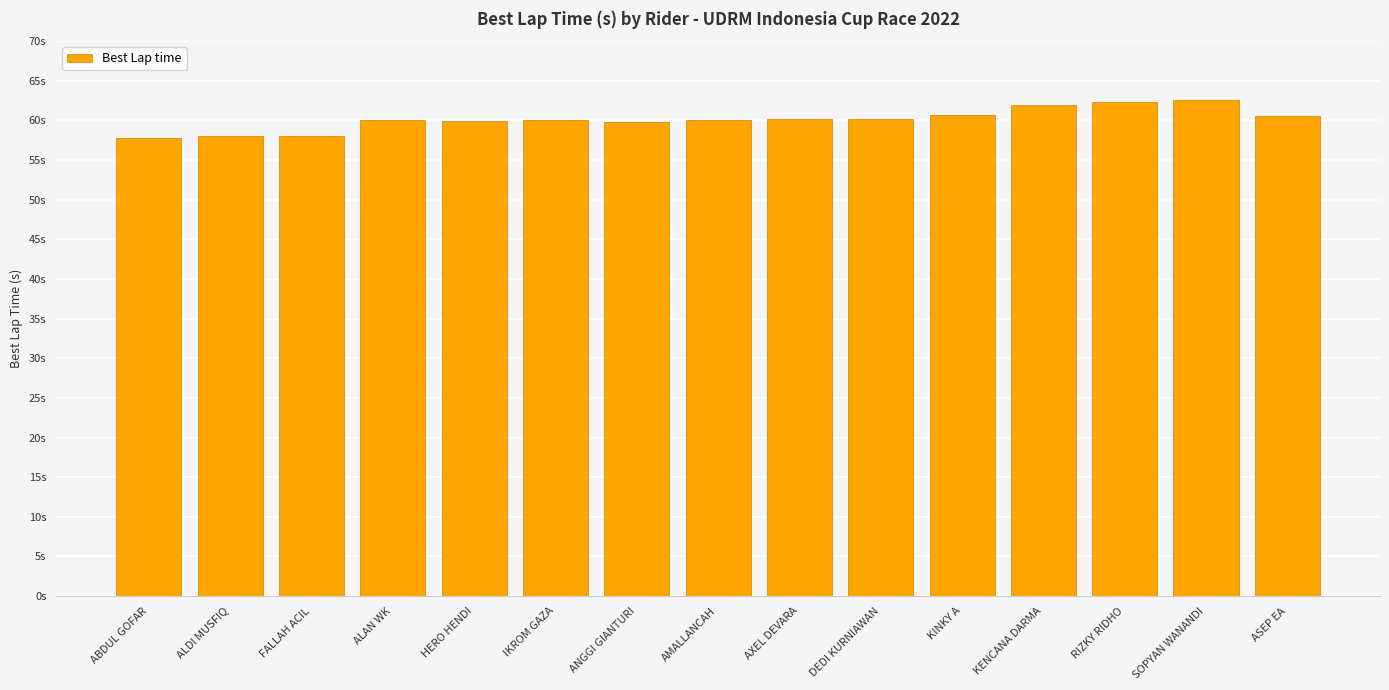

The chart shows a value of 60.1 at AMALLANCAH. True or false?

True